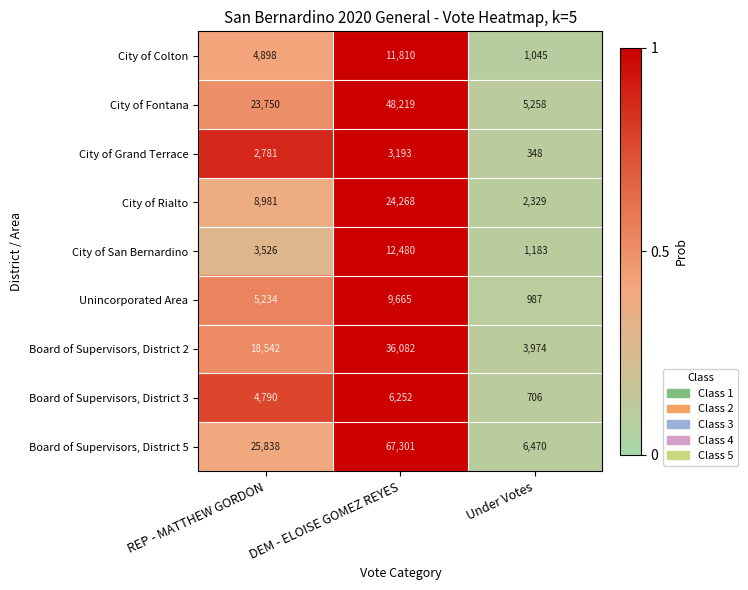

List the series in order of their peak value, highest first.

Board of Supervisors, District 5, City of Fontana, Board of Supervisors, District 2, City of Rialto, City of San Bernardino, City of Colton, Unincorporated Area, Board of Supervisors, District 3, City of Grand Terrace